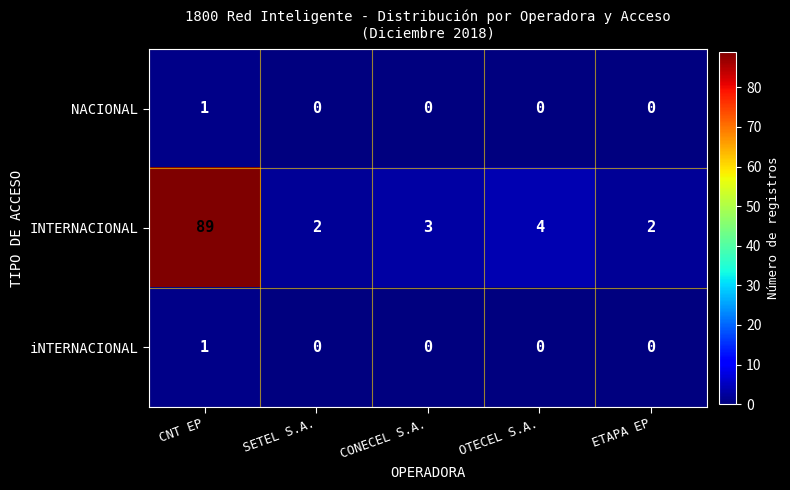

Which series has the largest total across all categories?

INTERNACIONAL